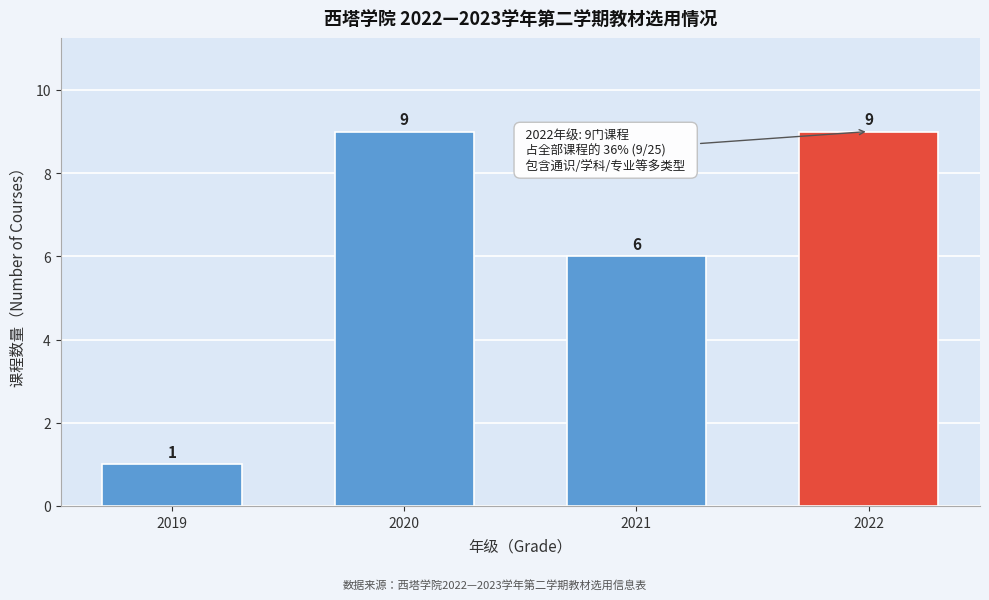

Reading left to right, transcribe all the data shown in this chart.

1	9	6	9